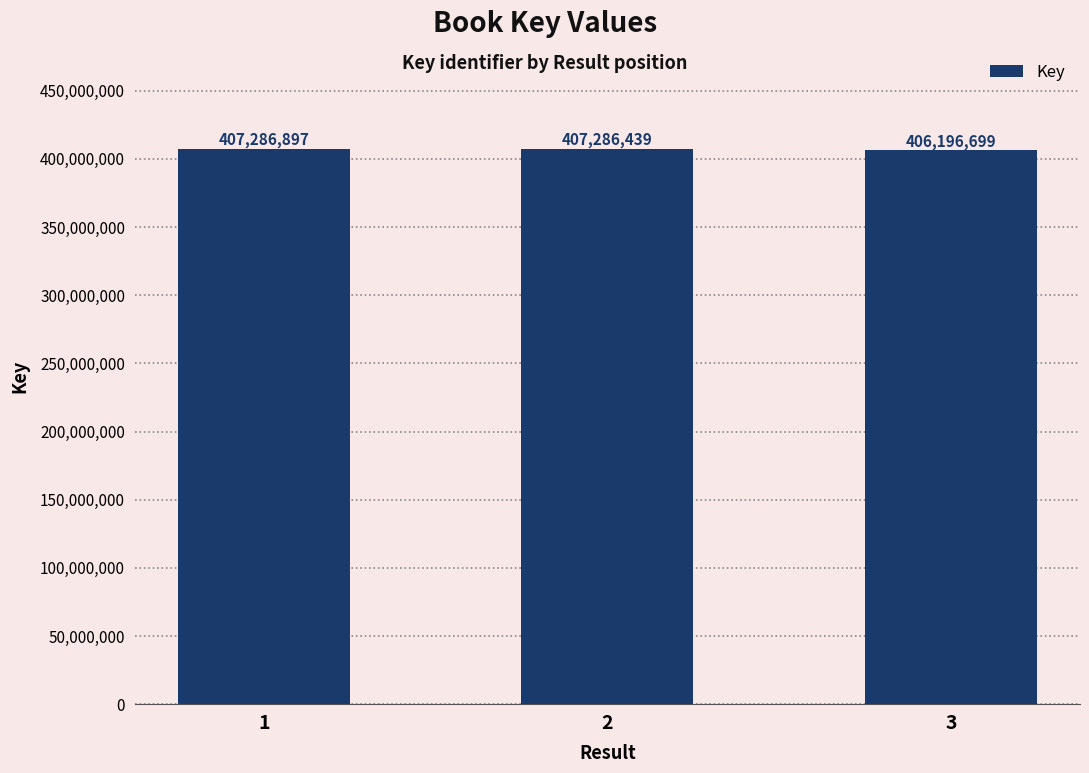

What is the difference between the values at 2 and 1?

458